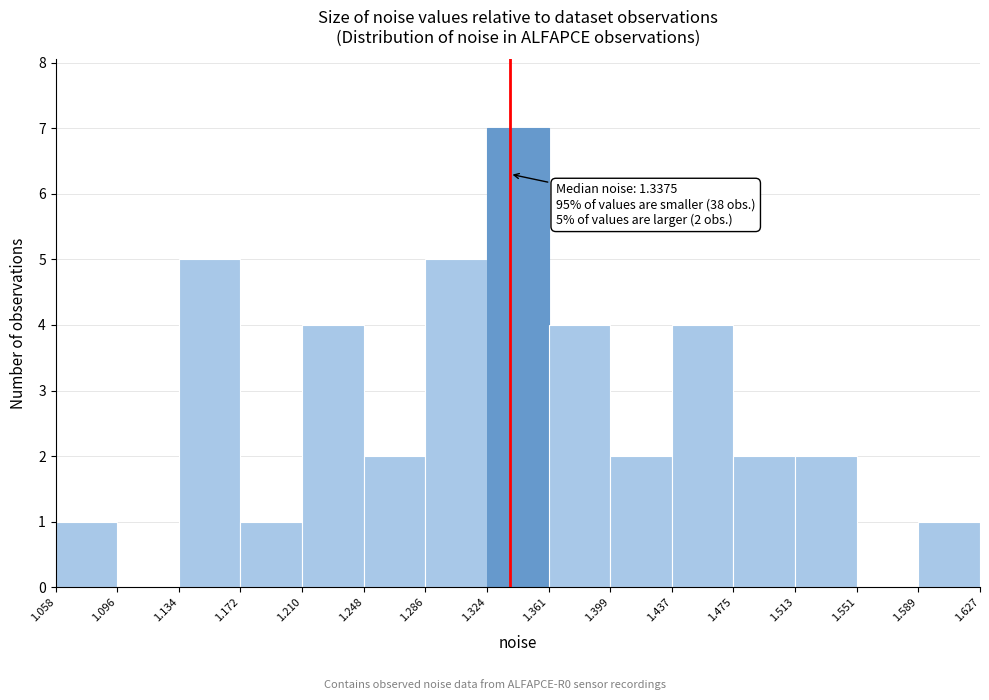

Which range on the x-axis has the tallest bar?

1.324 to 1.361